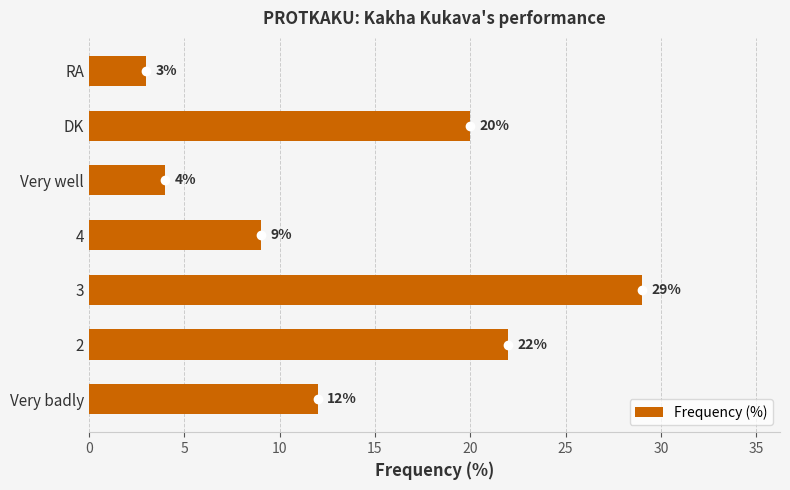

Which has a higher value, 4 or Very well?

4